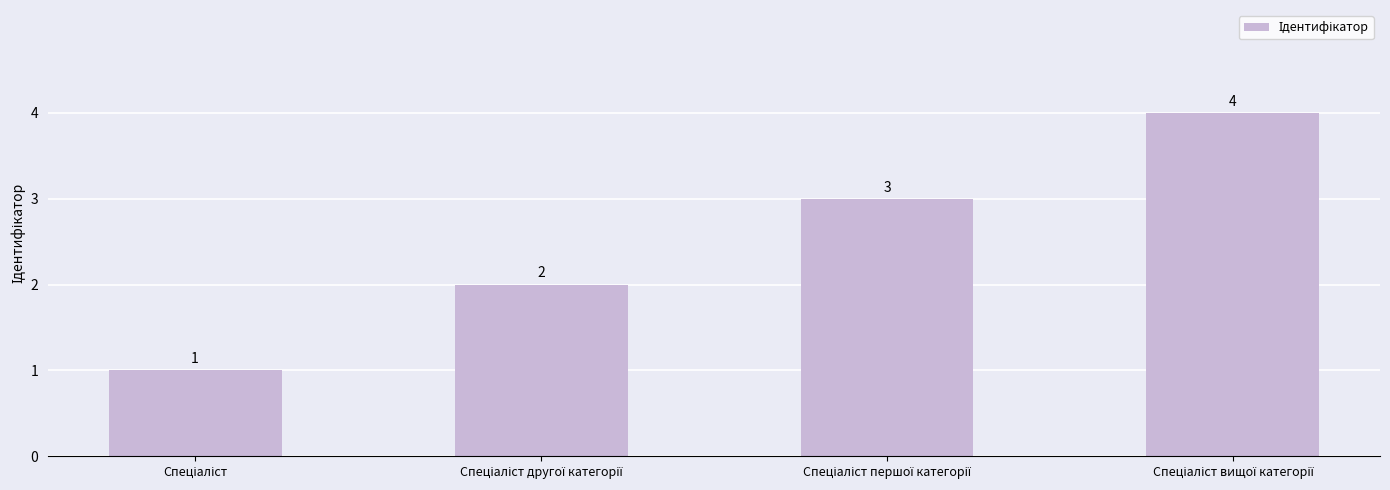

What is the difference between the maximum and minimum values?

3